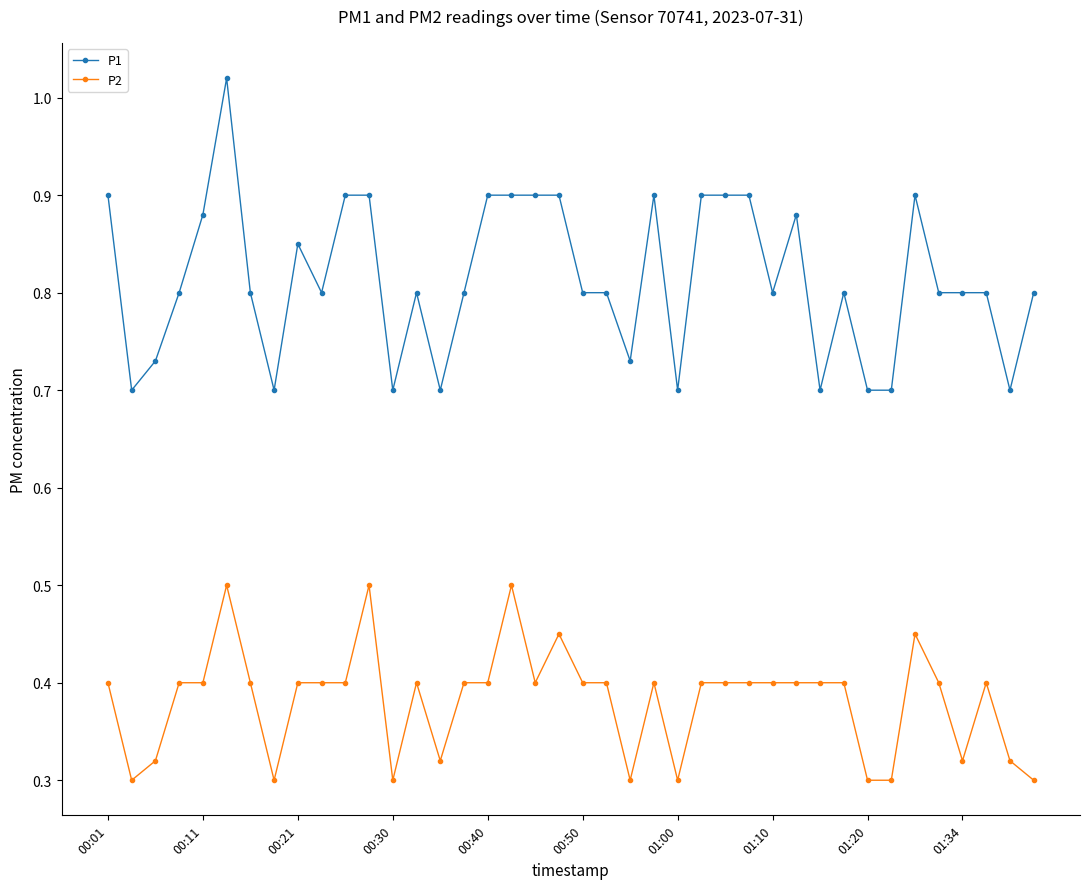

How many distinct data groups are displayed?

2